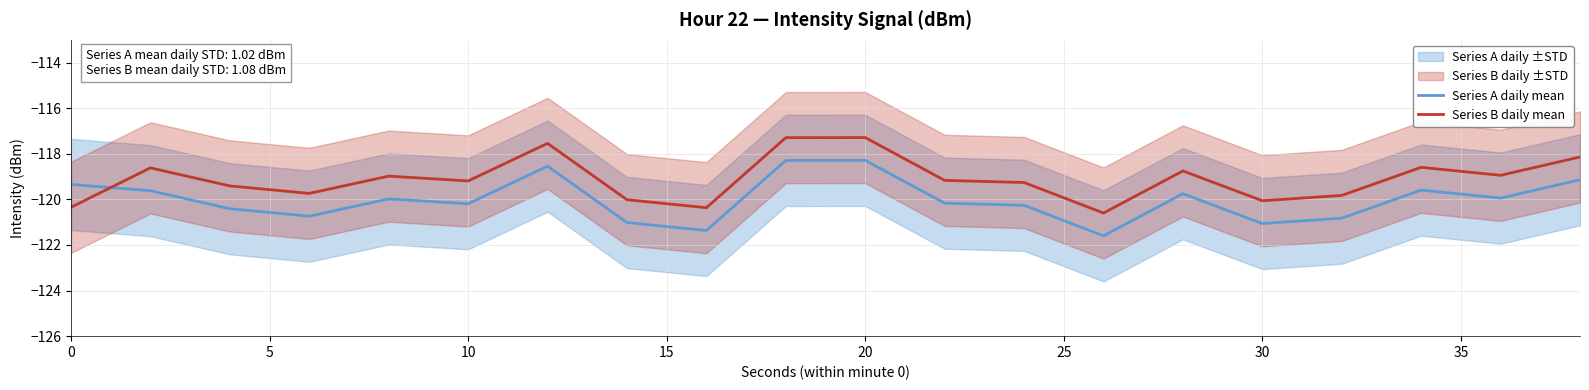

How many lines are shown in the chart?

2